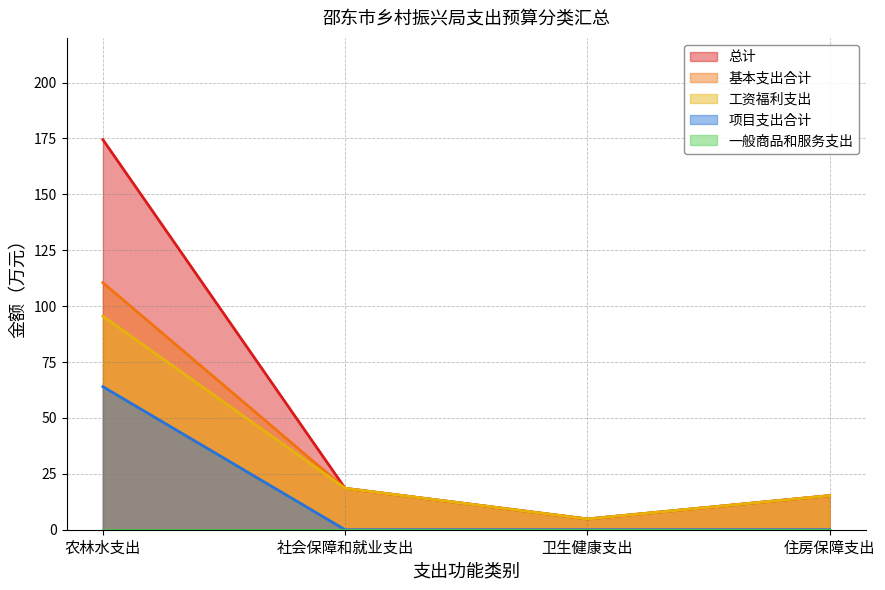

List the series in order of their peak value, highest first.

总计, 基本支出合计, 工资福利支出, 项目支出合计